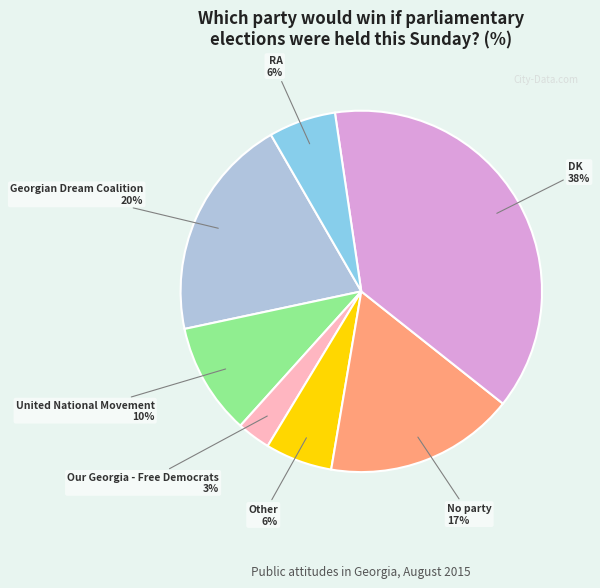

Is it true that Georgian Dream Coalition is 9% of the pie?

False